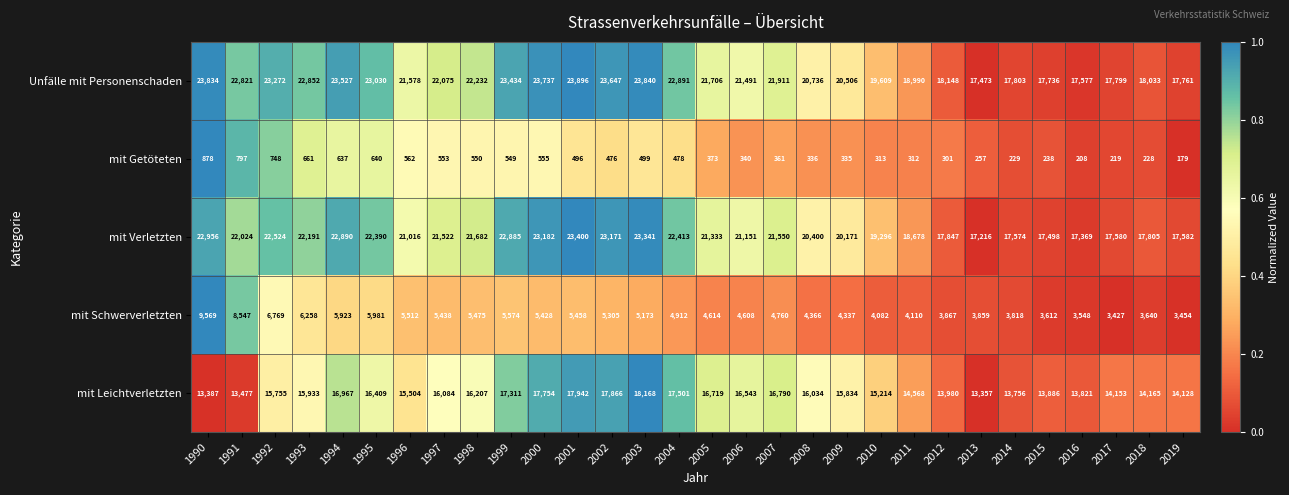

At which label is mit Verletzten closest to 20308?

2008